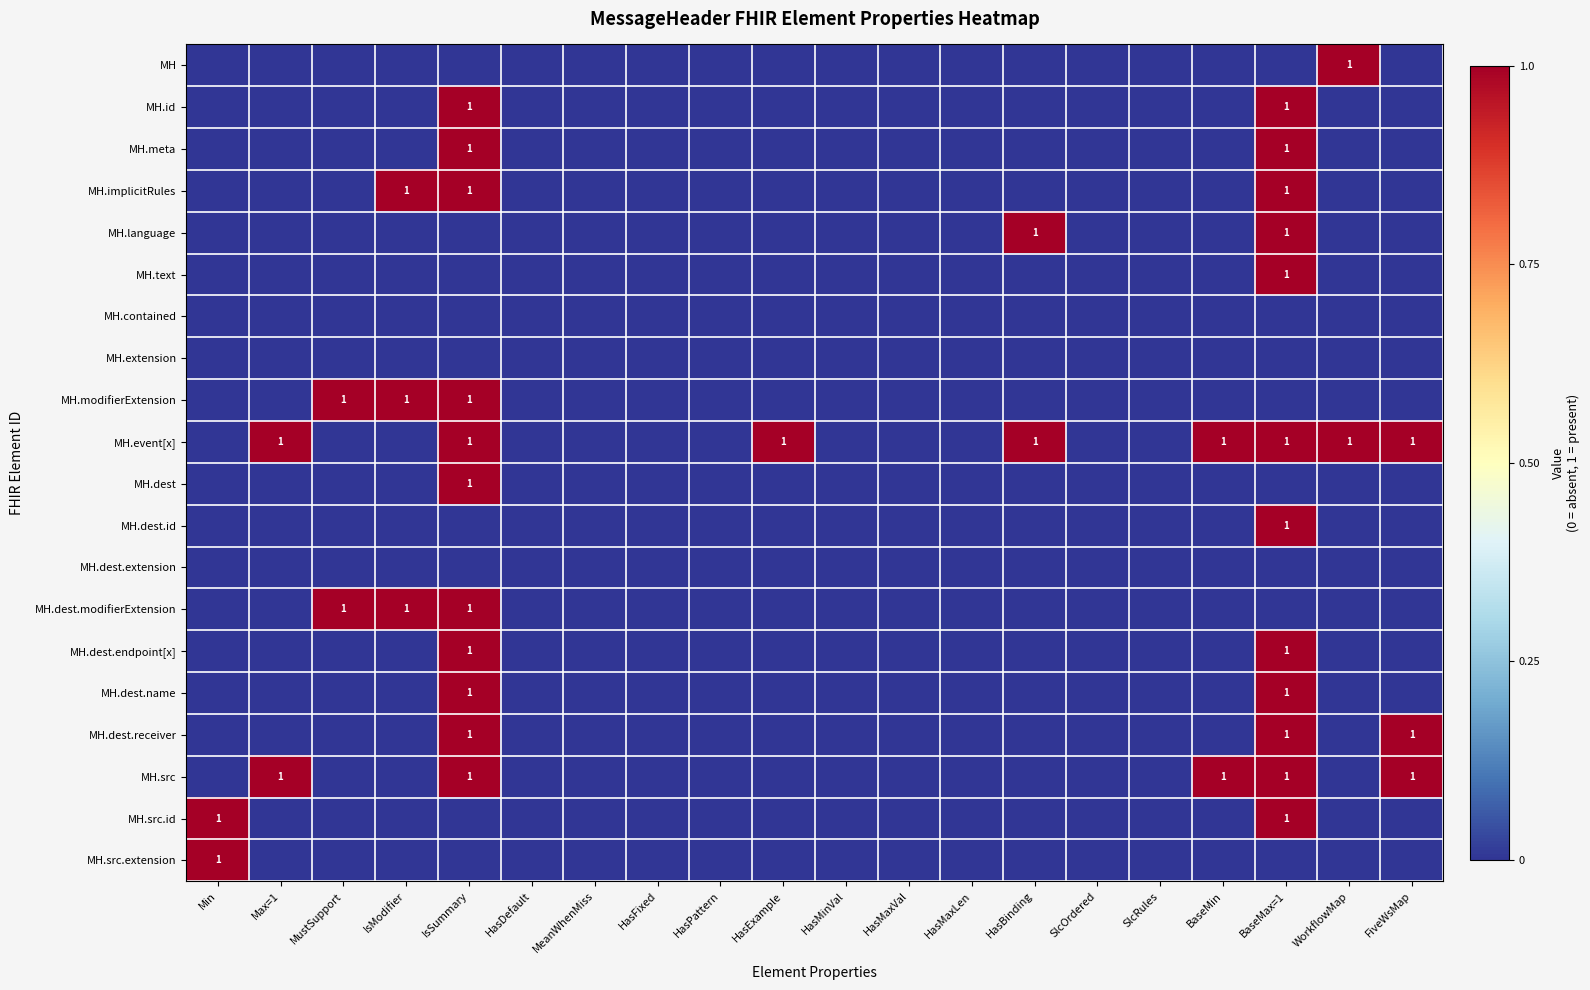

At which category is the sum across all series the highest?

BaseMax=1